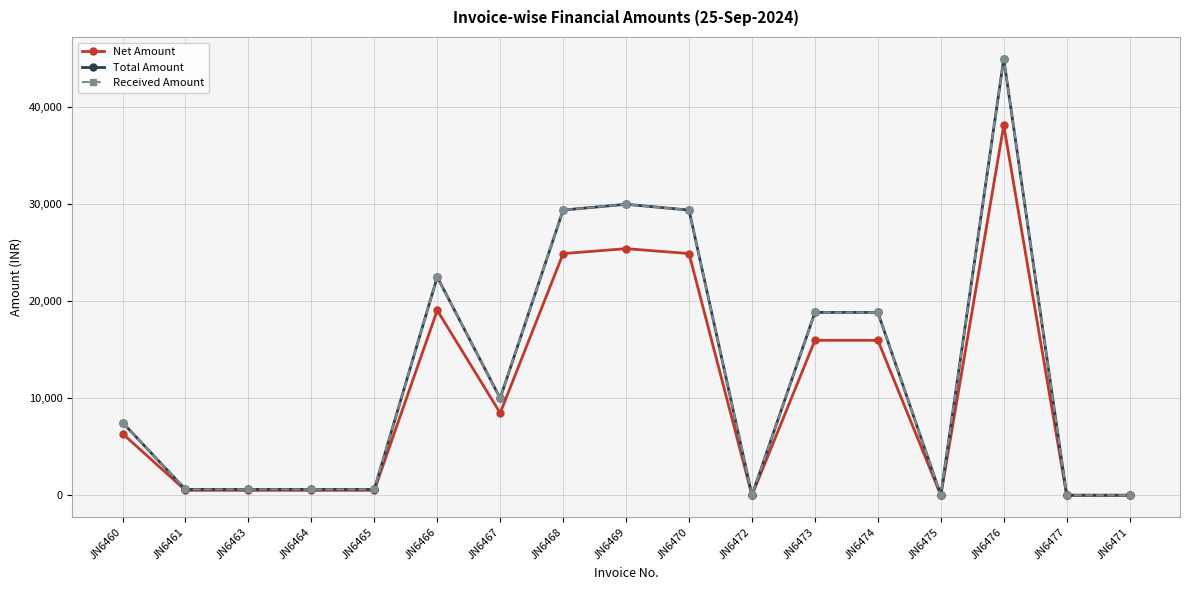

What is the value of the Total Amount point at the 5th from the left?

600.0